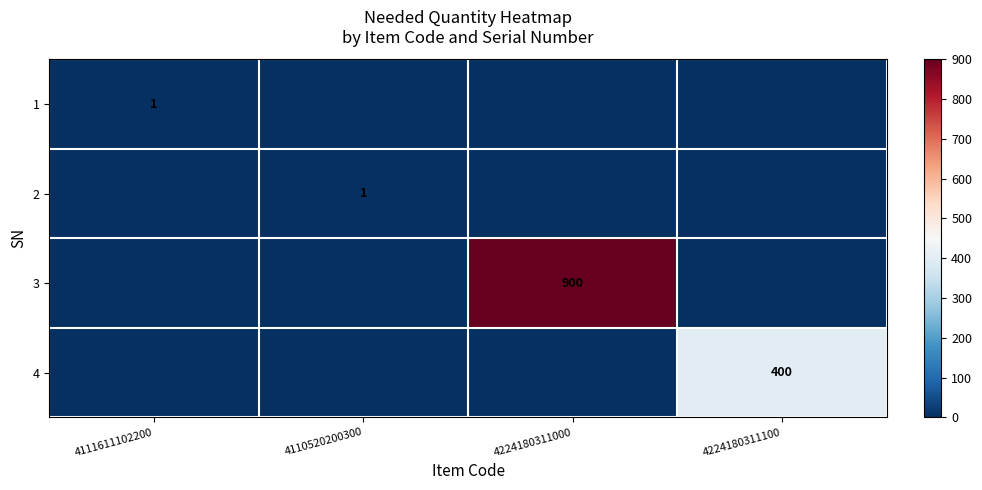

Is it true that 4 equals 695 at 4224180311100?

False